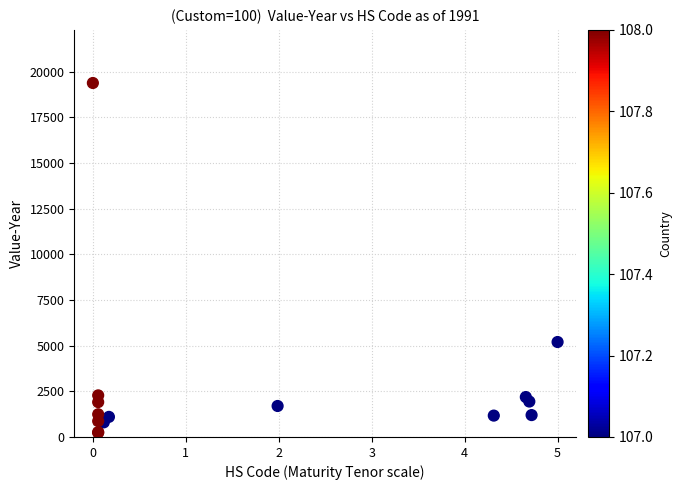

What Y value in the scatter plot is closest to 9807?

5198